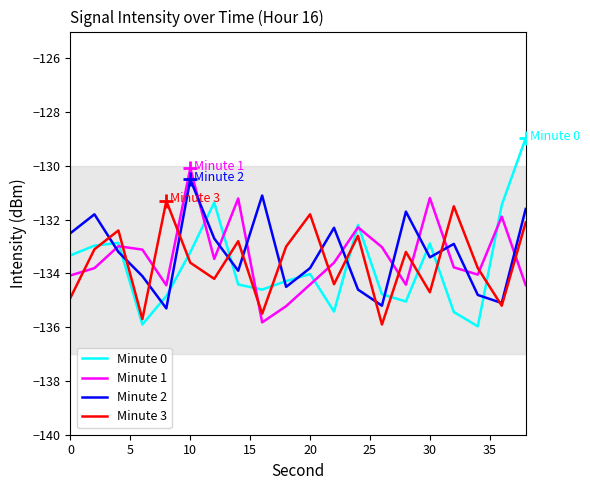

Which series ends up on top after the final intersection of Minute 1 and Minute 2?

Minute 2